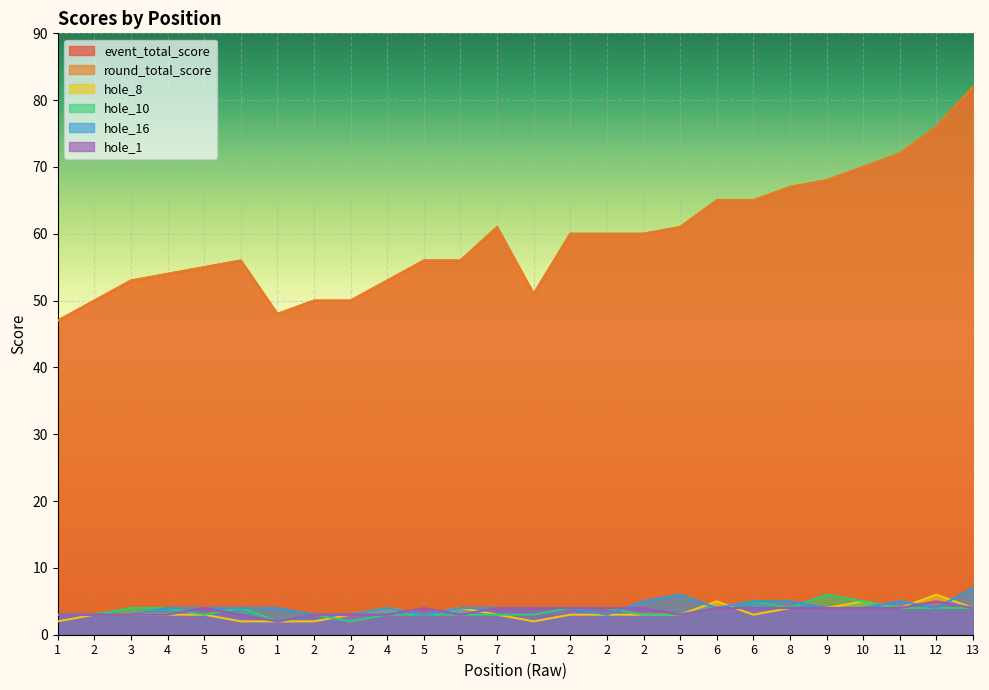

Where is the first local minimum for event_total_score?

1